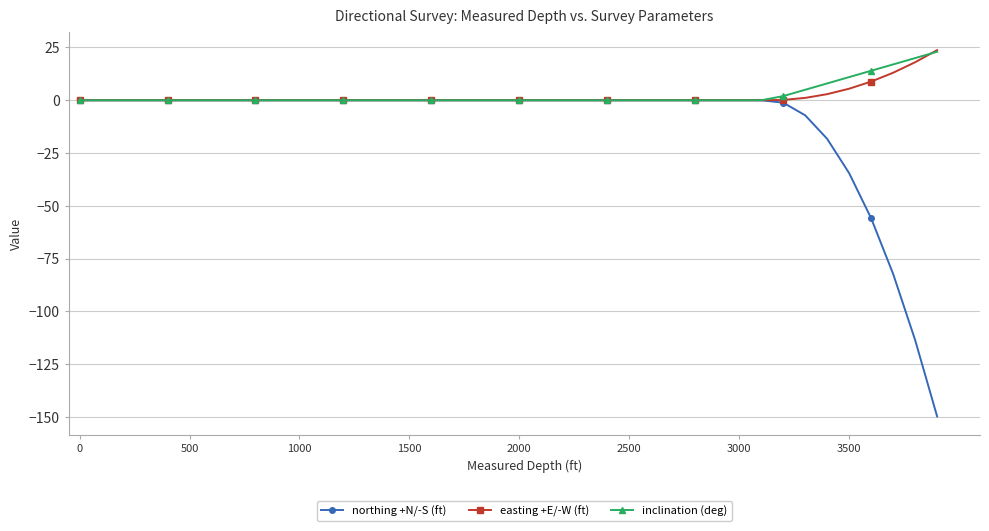

Which series has the widest spread of values?

northing +N/-S (ft)